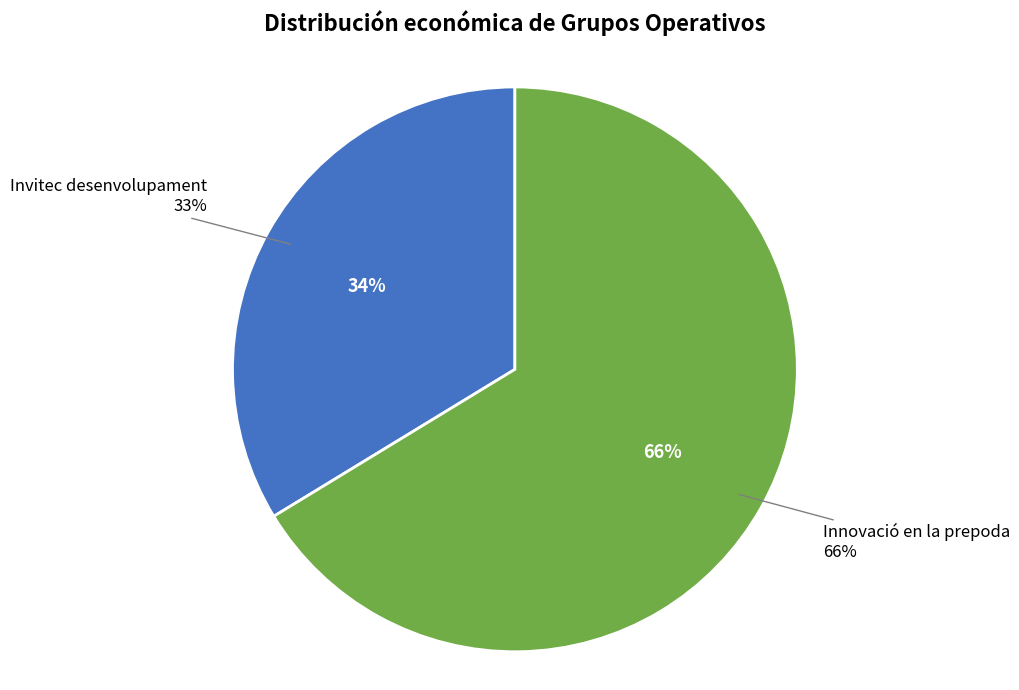

To the nearest percent, what is the difference between the Innovació en la prepoda and Invitec desenvolupament slice percentages?

33%